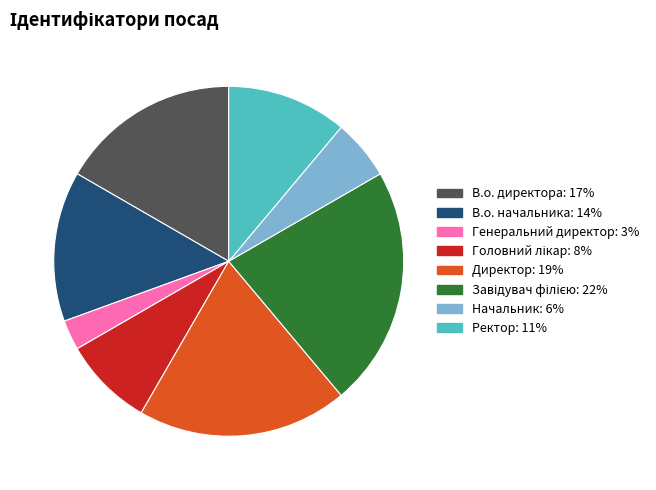

Which has a higher value, В.о. директора or В.о. начальника?

В.о. директора